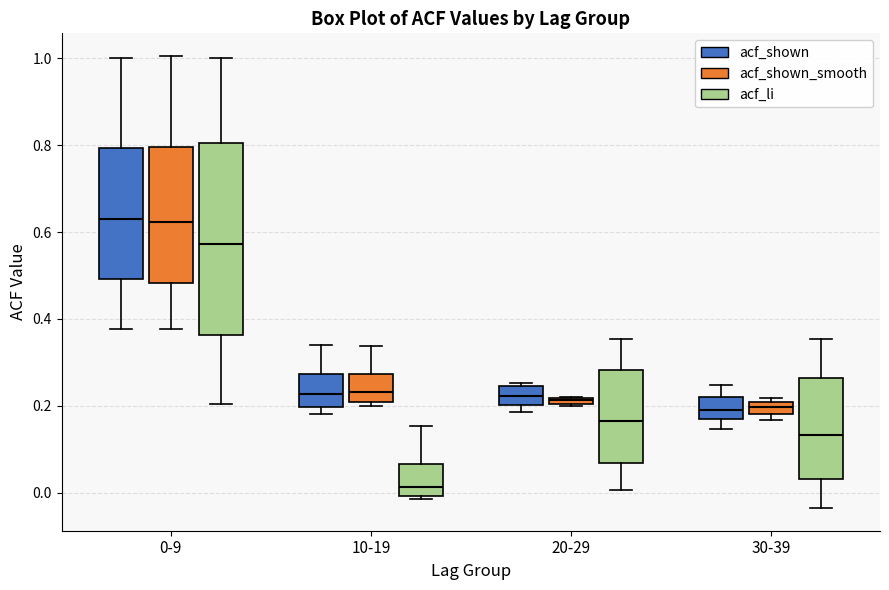

Comparing the boxes themselves (not the whiskers), which one is the tallest?

0-9 (acf_li)